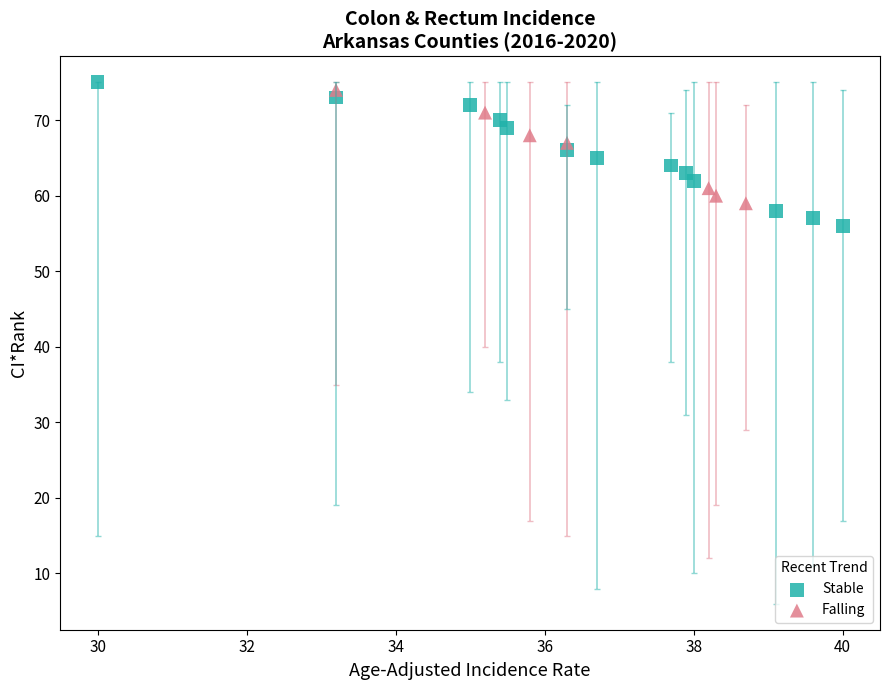

What are all the series names shown in the legend?

Stable, Falling